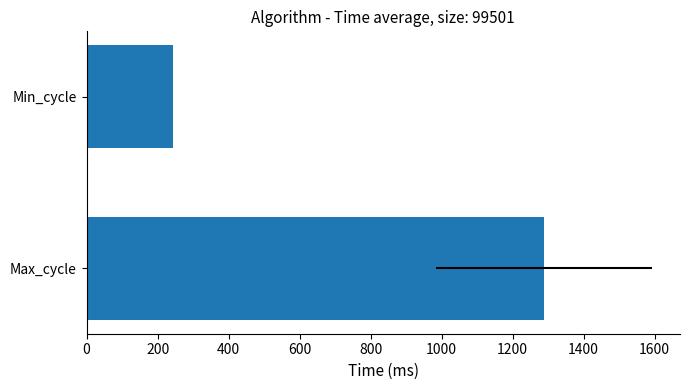

Count the number of values greater than 1288.

1